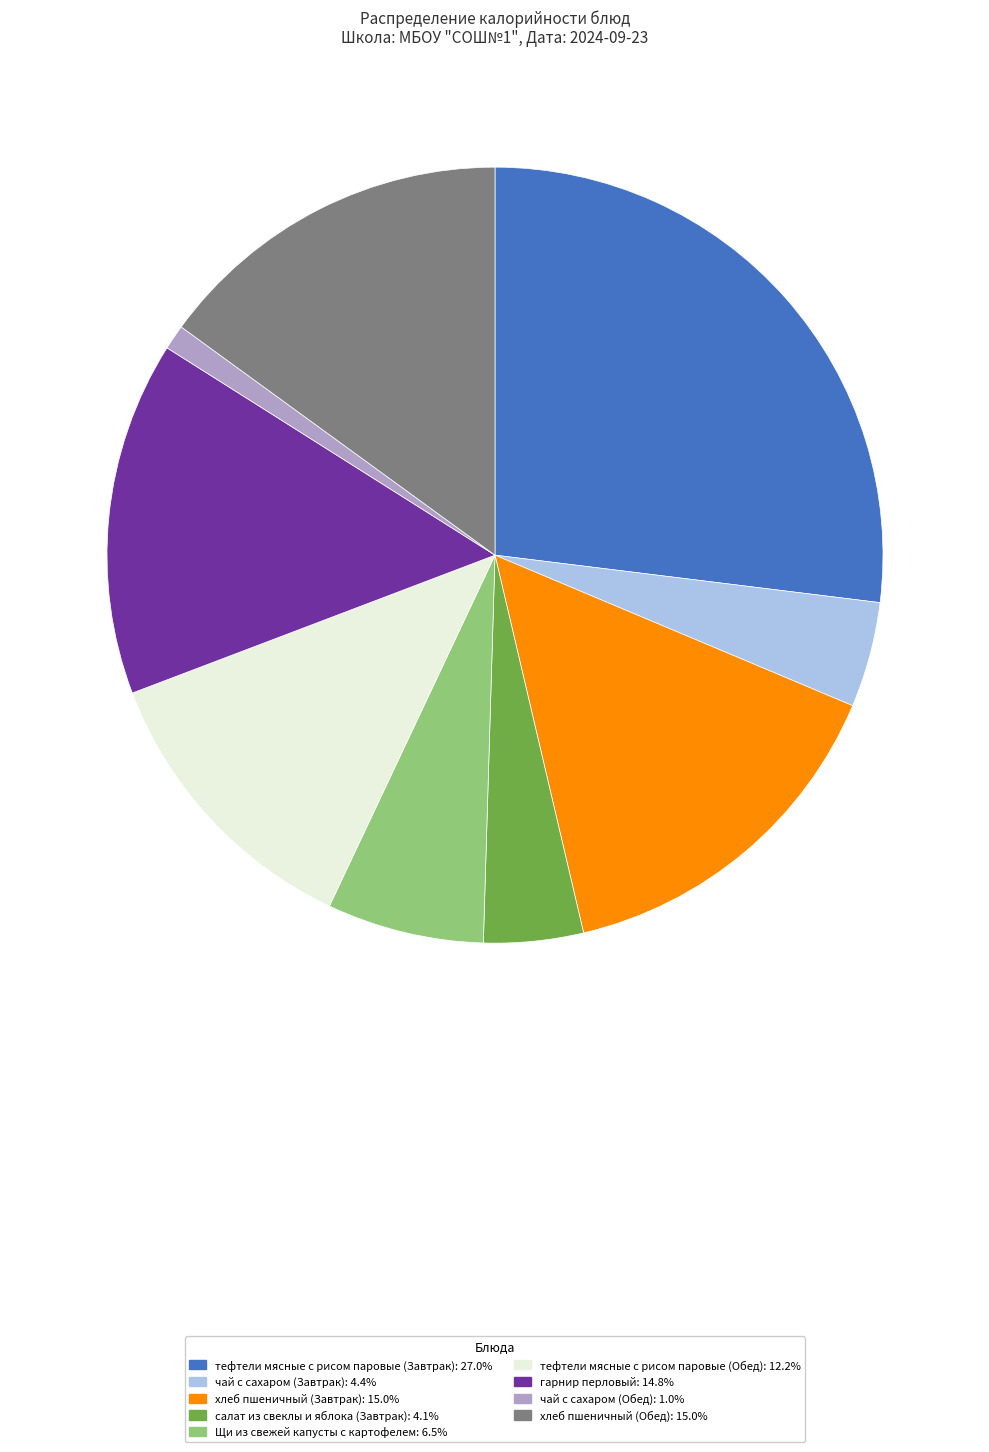

Is there a majority slice in this chart?

No